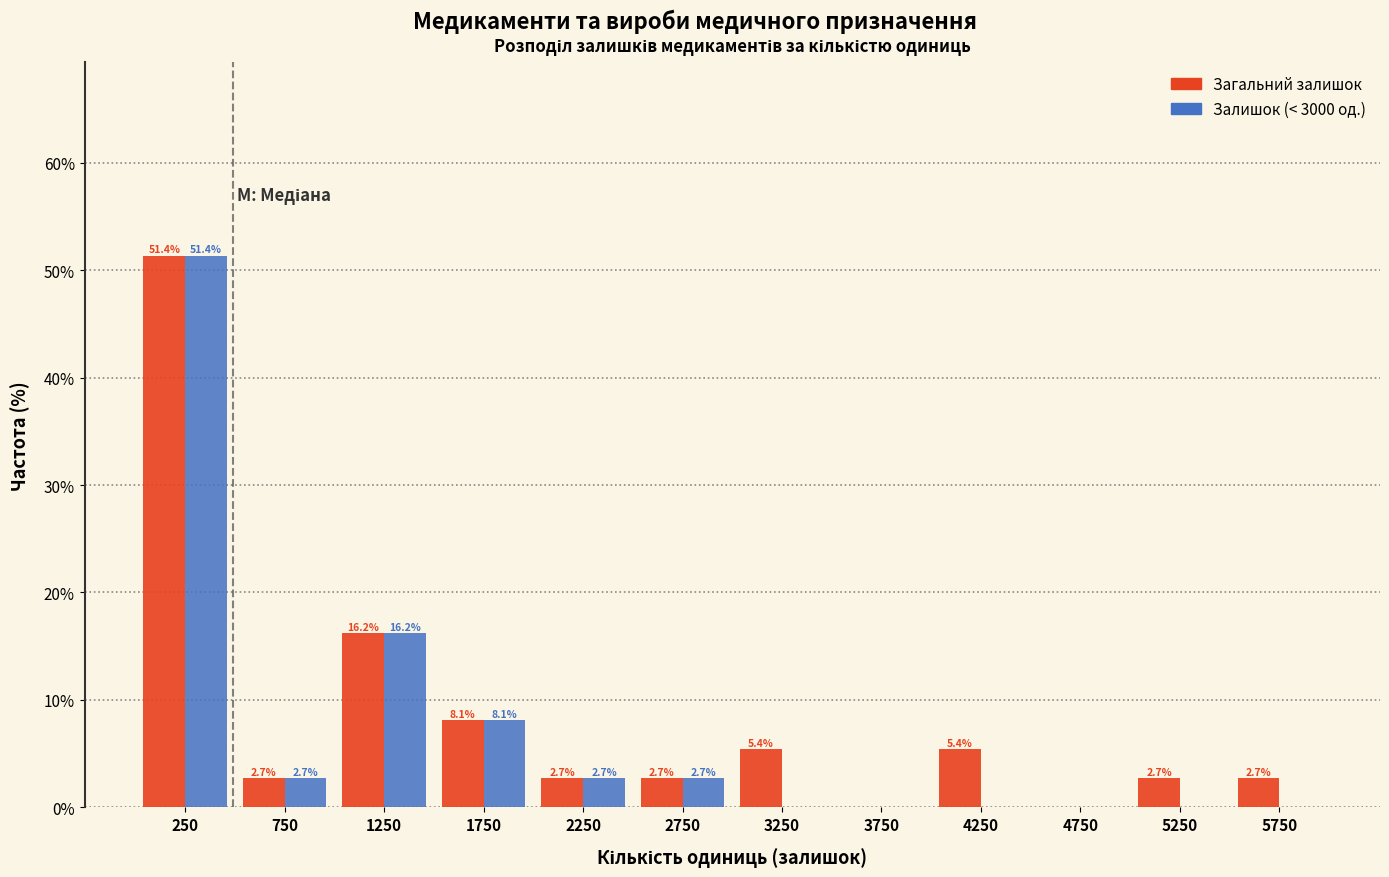

In the Залишок (< 3000 од.) series, which range on the x-axis has the tallest bar?

0 to 500